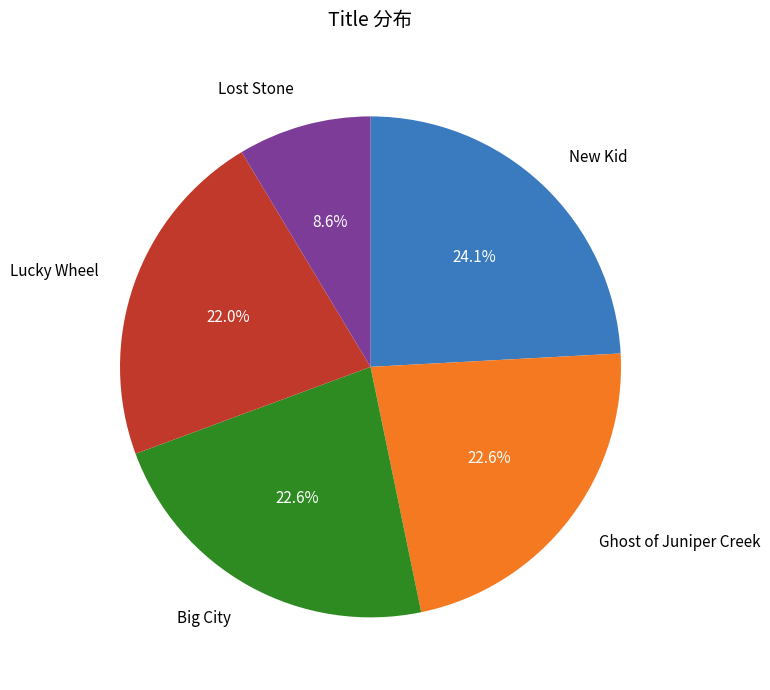

To the nearest percent, what is the average slice percentage?

20%